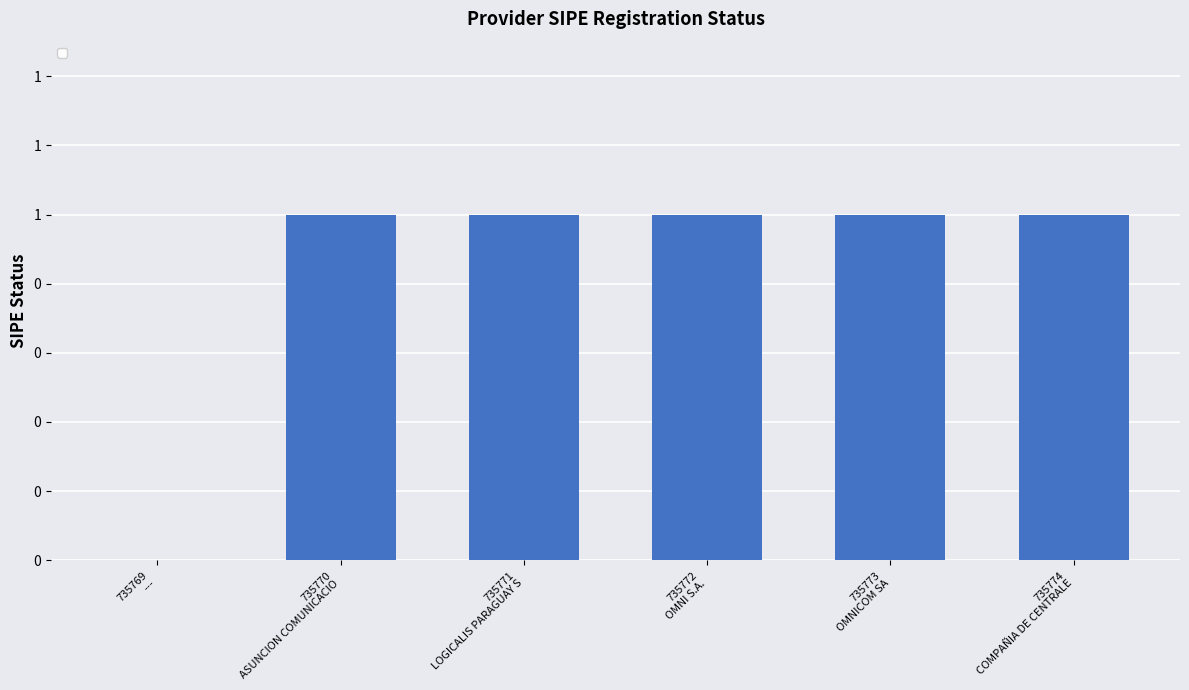

What is the value of the 3rd bar from the left?

1